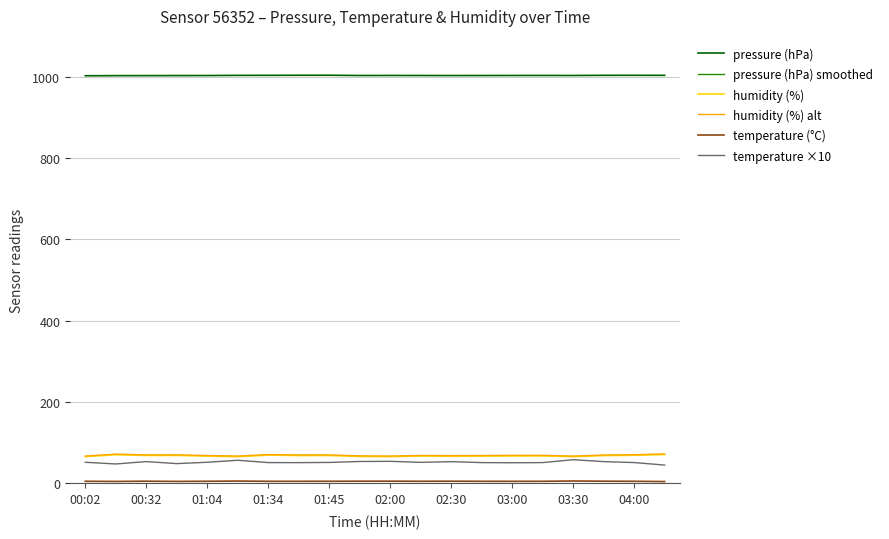

How many values in the humidity (%) alt series are below 68?

5